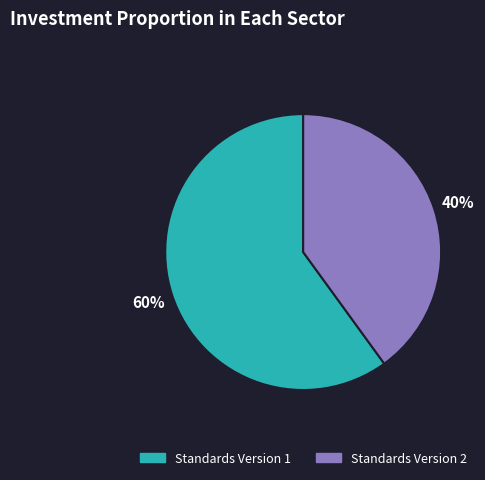

Is there a majority slice in this chart?

Yes